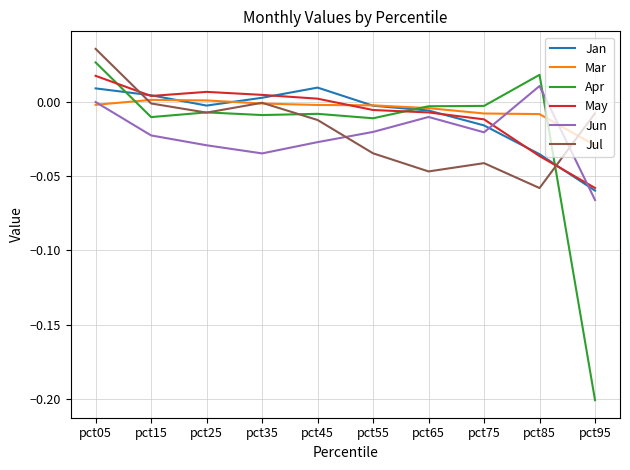

What is the sum of all Apr values?

-0.2